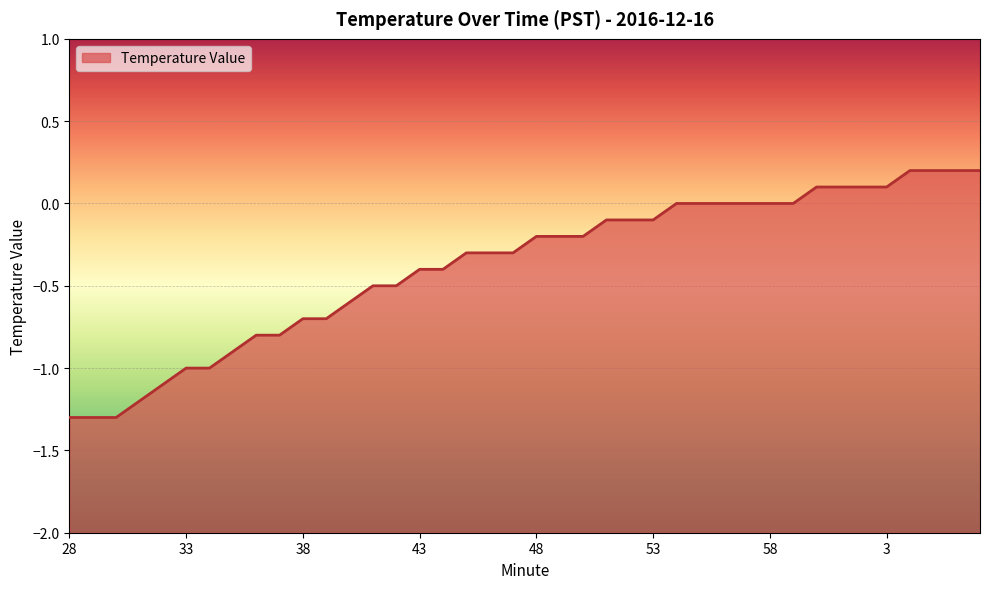

Reading left to right, list all the values displayed in this chart.

28=-1.3	29=-1.3	30=-1.3	31=-1.2	32=-1.1	33=-1.0	34=-1.0	35=-0.9	36=-0.8	37=-0.8	38=-0.7	39=-0.7	40=-0.6	41=-0.5	42=-0.5	43=-0.4	44=-0.4	45=-0.3	46=-0.3	47=-0.3	48=-0.2	49=-0.2	50=-0.2	51=-0.1	52=-0.1	53=-0.1	54=0.0	55=0.0	56=0.0	57=0.0	58=0.0	59=0.0	0=0.1	1=0.1	2=0.1	3=0.1	4=0.2	5=0.2	6=0.2	7=0.2